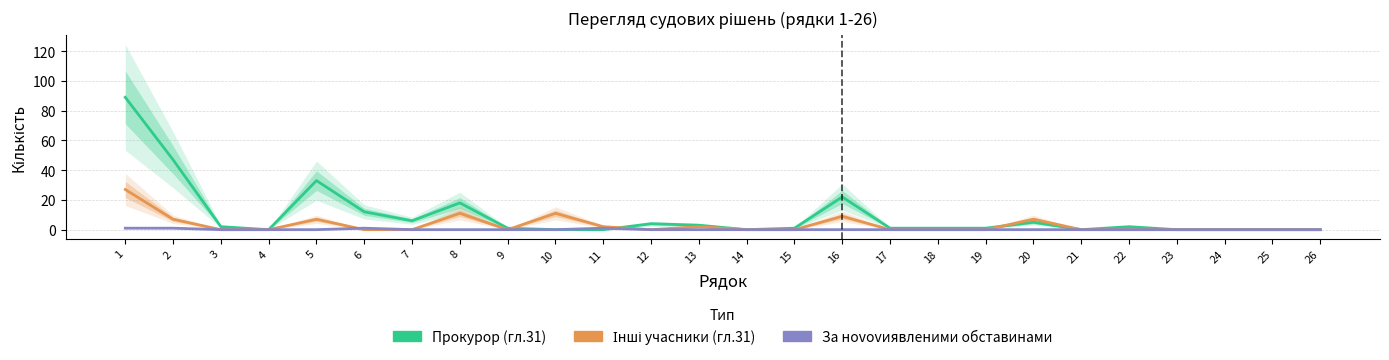

How many categories are shown in the chart?

26